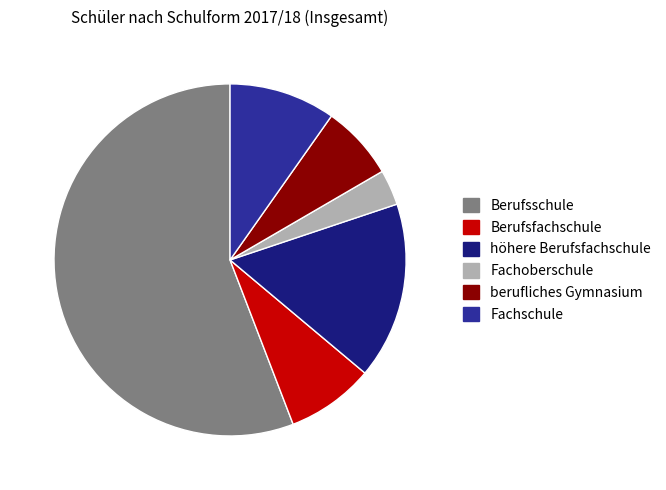

Is there any slice that represents more than half of the pie?

Yes